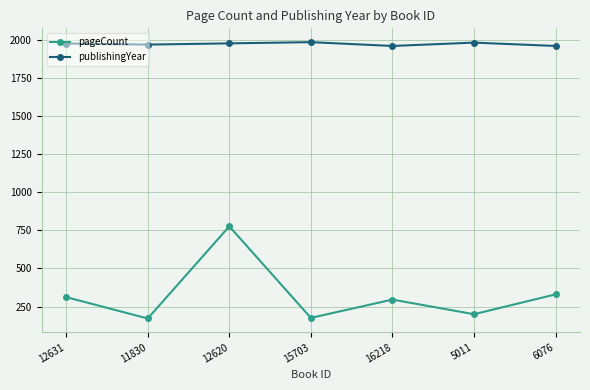

How many interior local valleys does the pageCount series have?

3